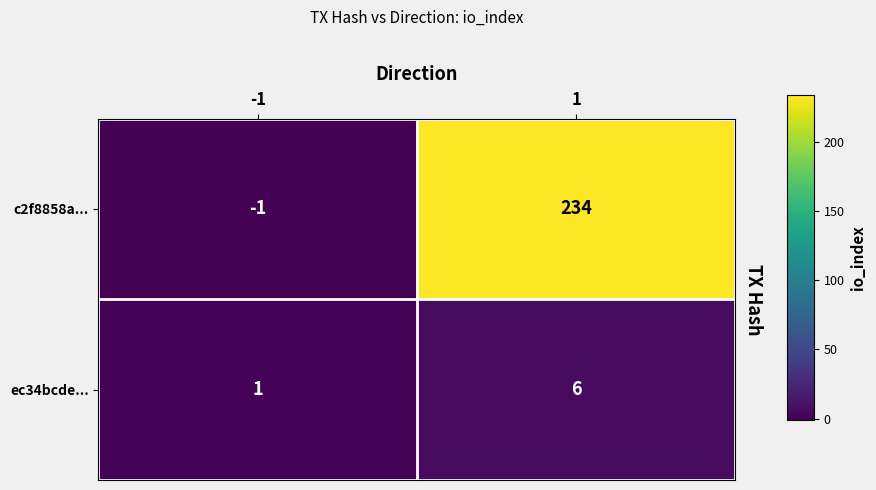

Reading left to right, list all the values displayed in this chart.

c2f8858a...: -1=-1	1=234
ec34bcde...: -1=1	1=6